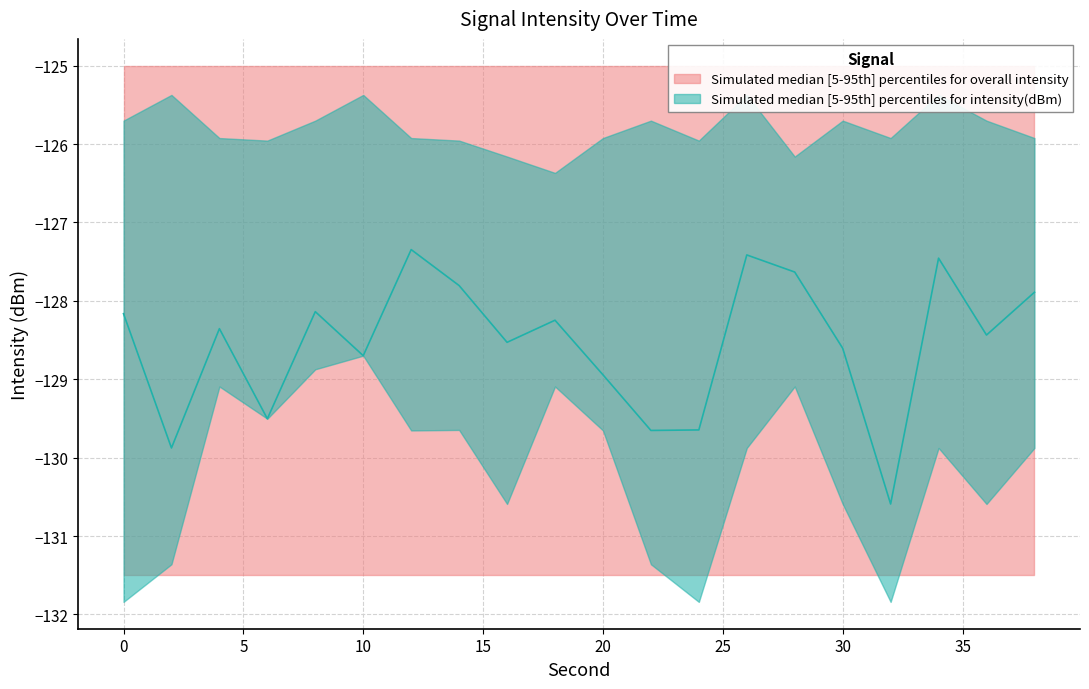

What is the total value across all series at 8?

-382.7